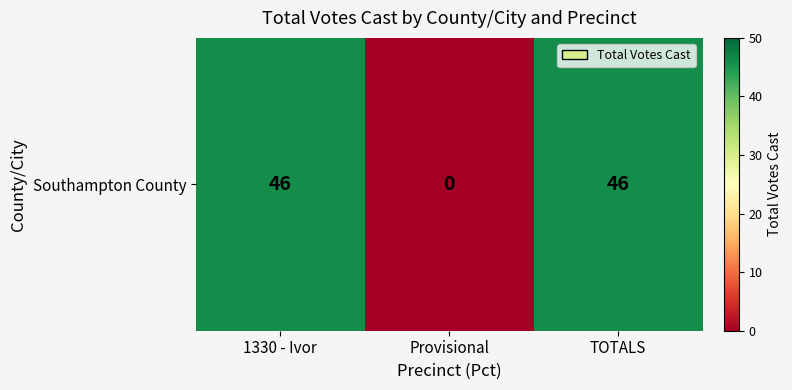

Is it true that the value at Provisional is -16?

False